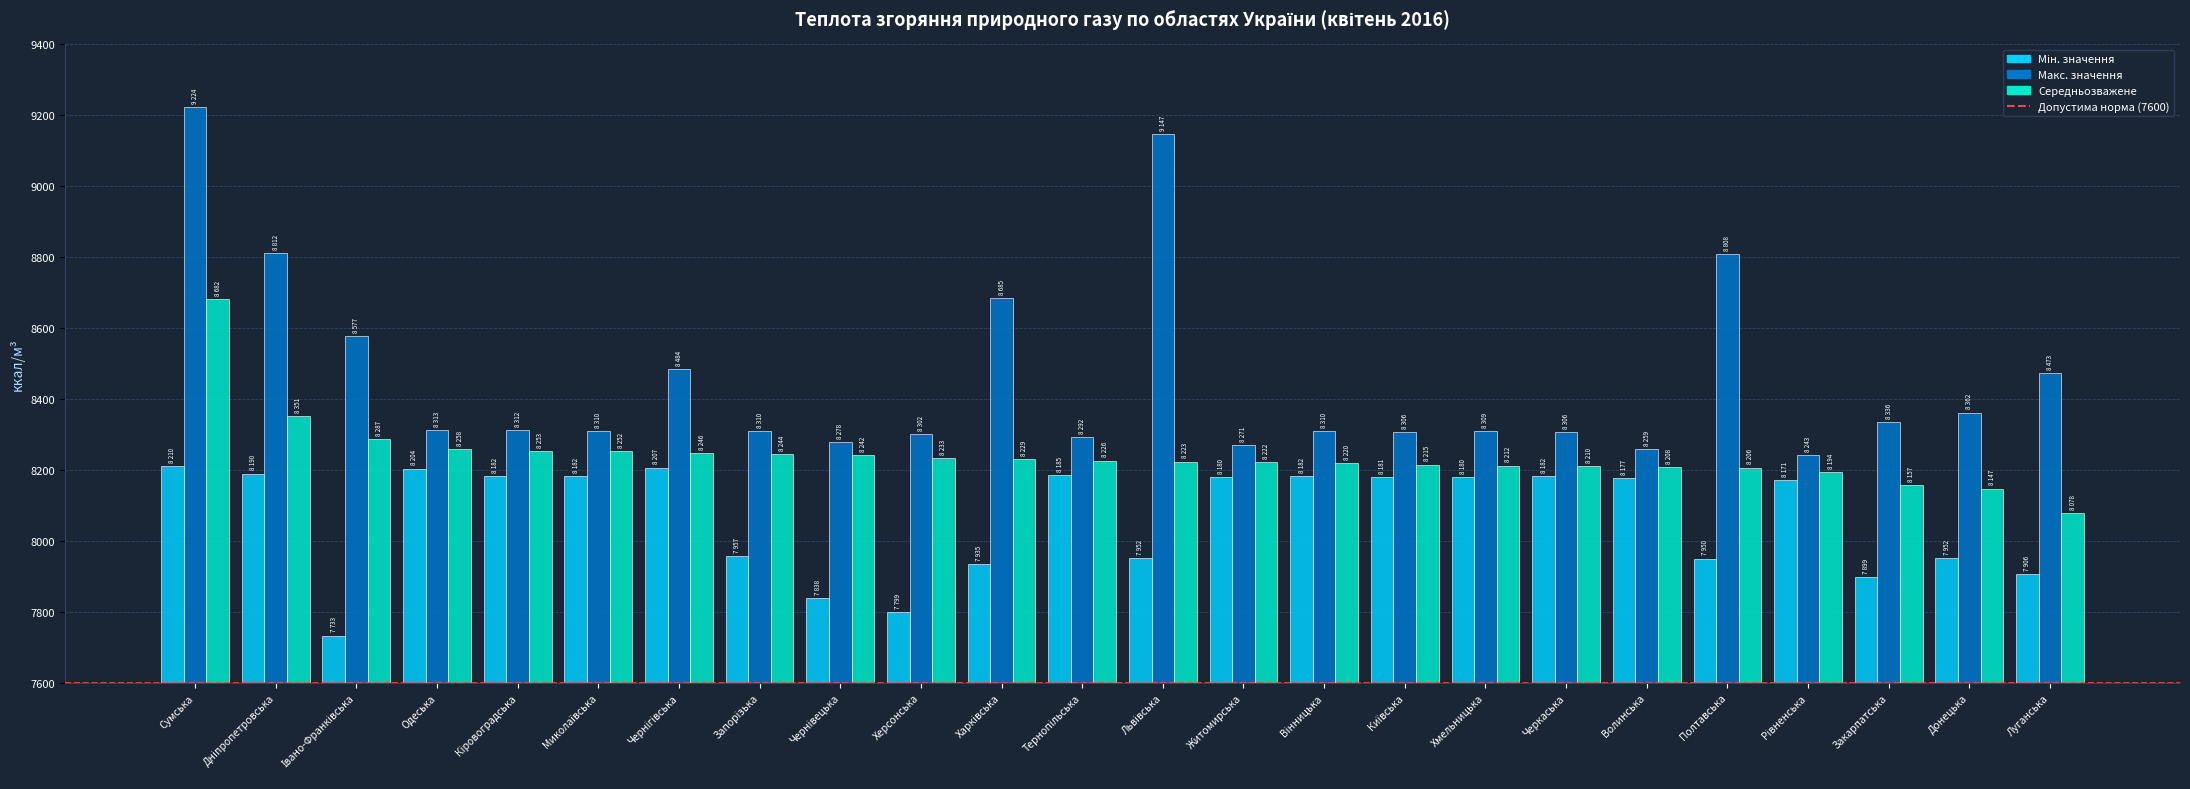

What is the sum of all Середньозважене values?

197809.4